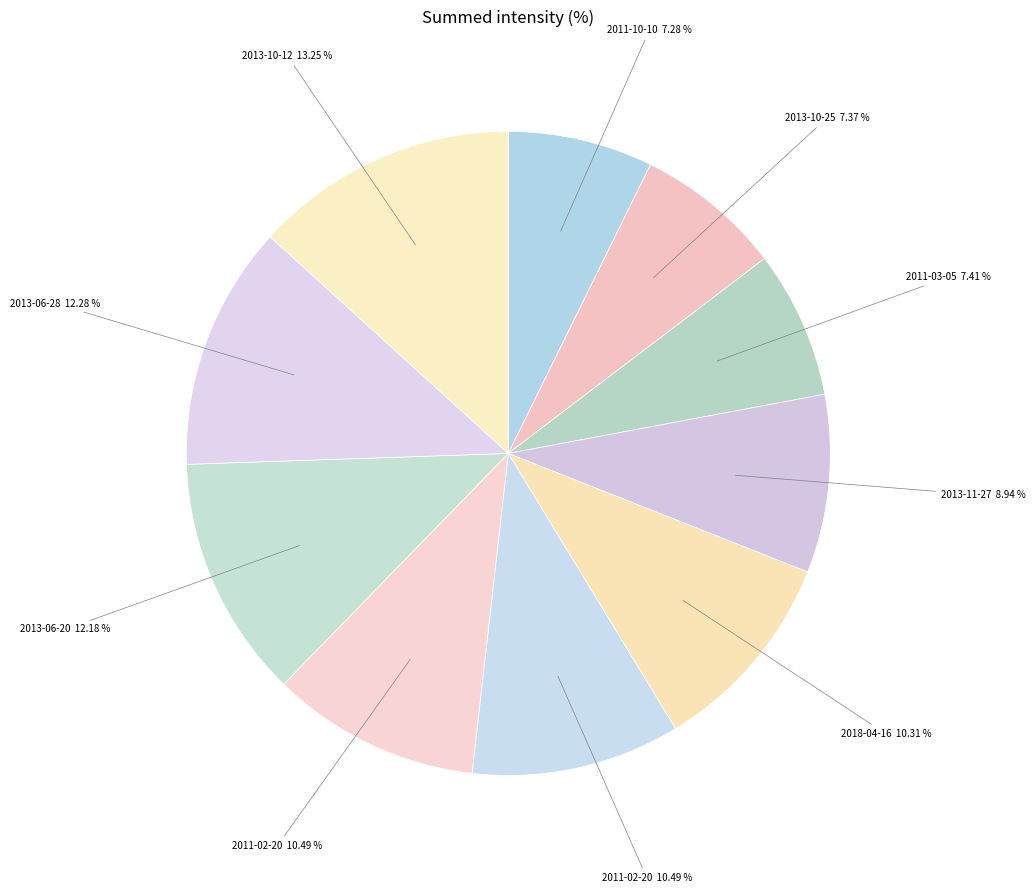

Rank the categories by value from highest to lowest.

2013-10-12, 2013-06-28, 2013-06-20, 2011-02-20, 2011-02-20, 2018-04-16, 2013-11-27, 2011-03-05, 2013-10-25, 2011-10-10